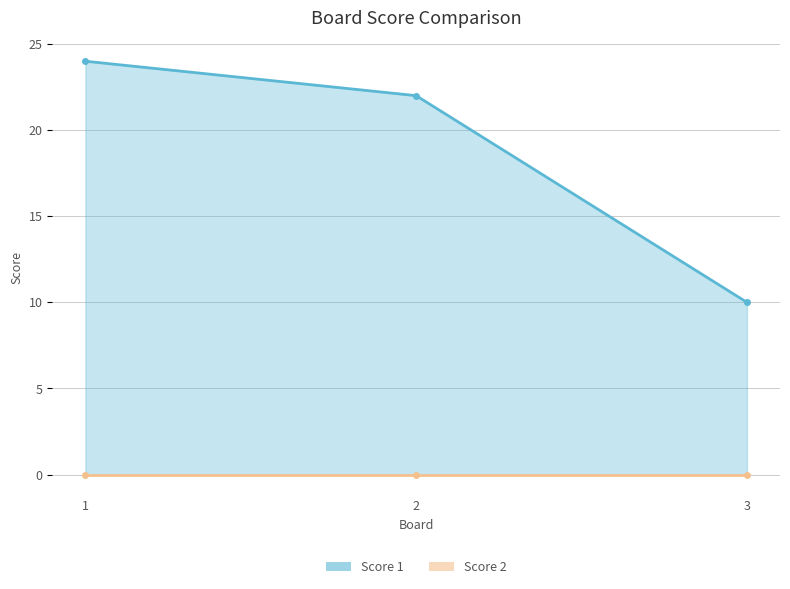

Count the Score 1 values in the range 10 to 24.

3